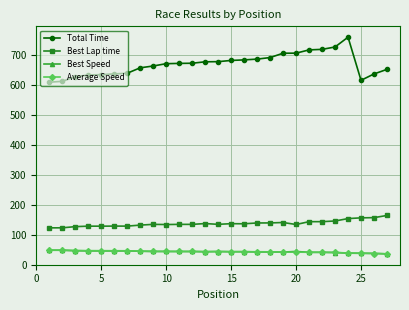

In Best Lap time, how many points are higher than both neighbors (excluding endpoints)?

7